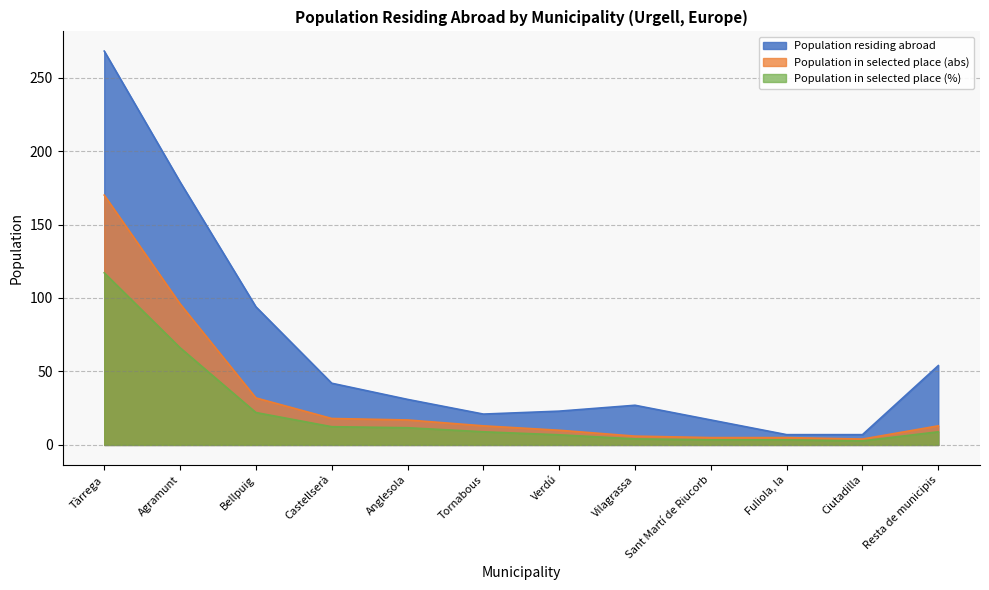

Which has a higher value, Fuliola, la or Tàrrega?

Tàrrega